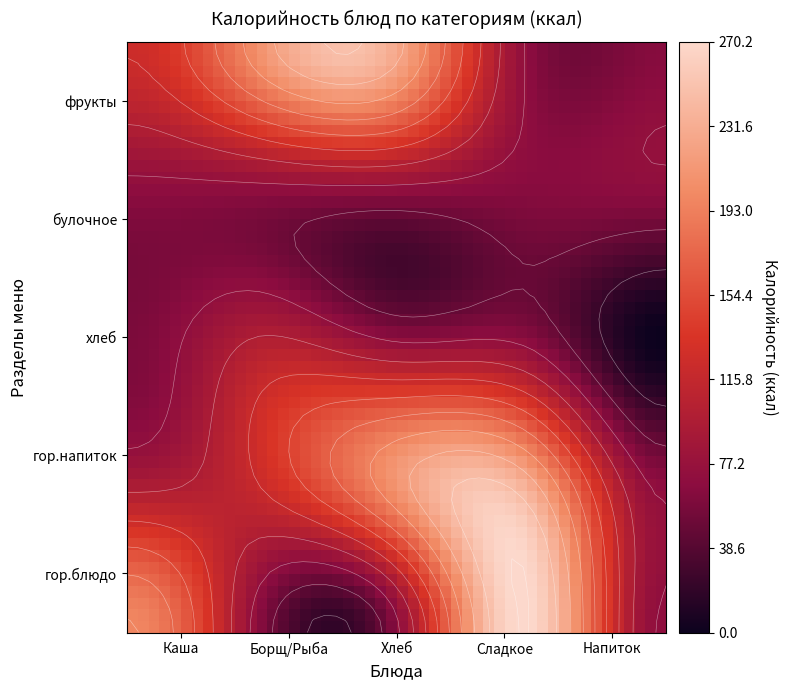

How many data points does each series have?

5